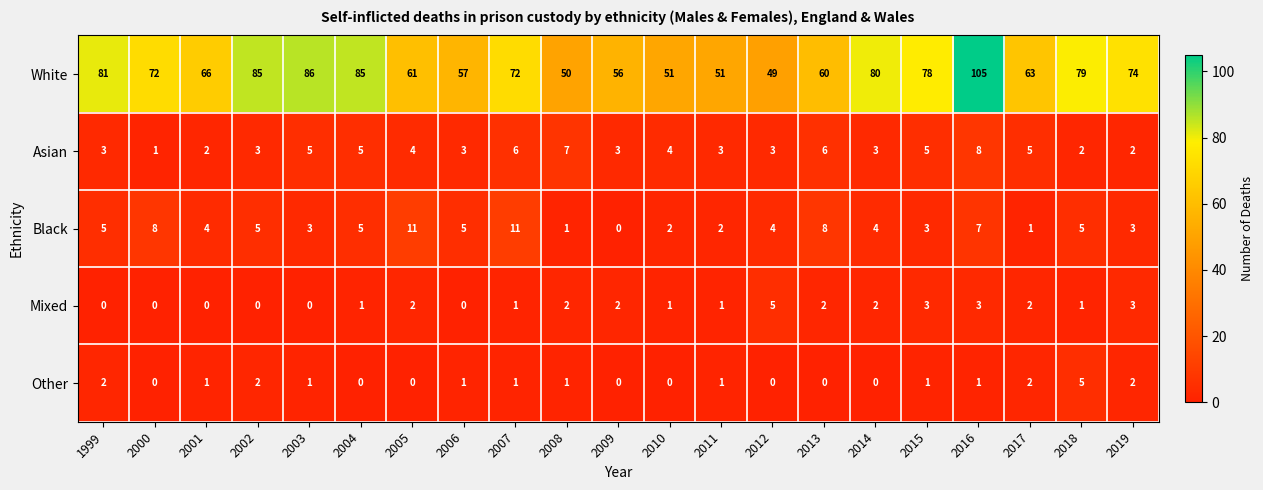

Is it true that Mixed equals 3 at 2019?

True